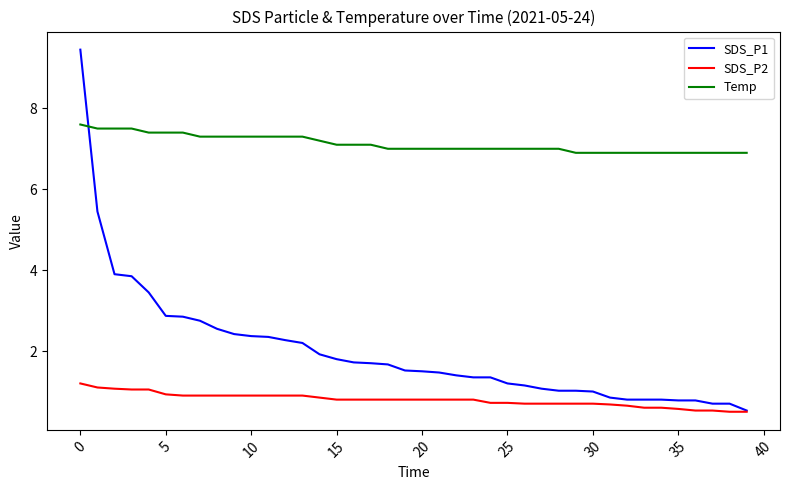

Which series has the largest total across all categories?

Temp